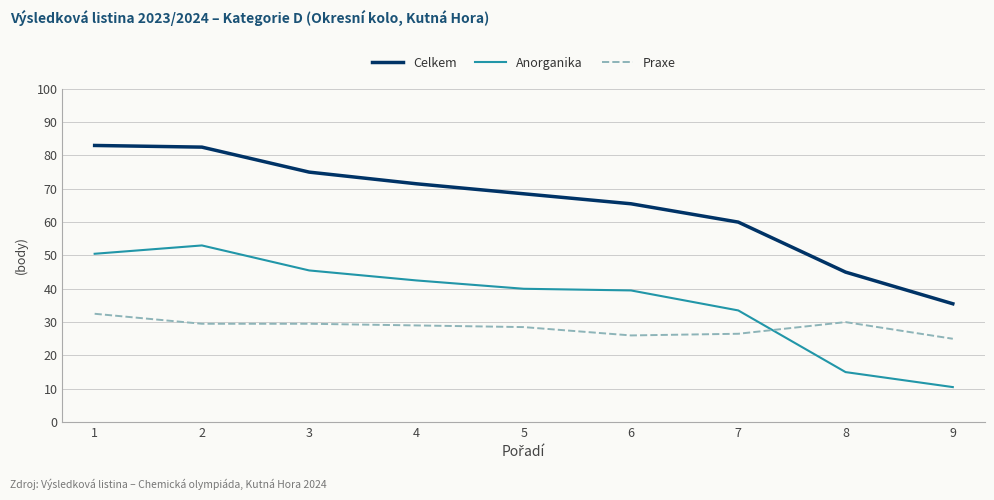

Reading left to right, transcribe all the data shown in this chart.

Celkem: 83.0	82.5	75.0	71.5	68.5	65.5	60.0	45.0	35.5
Anorganika: 50.5	53.0	45.5	42.5	40.0	39.5	33.5	15.0	10.5
Praxe: 32.5	29.5	29.5	29.0	28.5	26.0	26.5	30.0	25.0